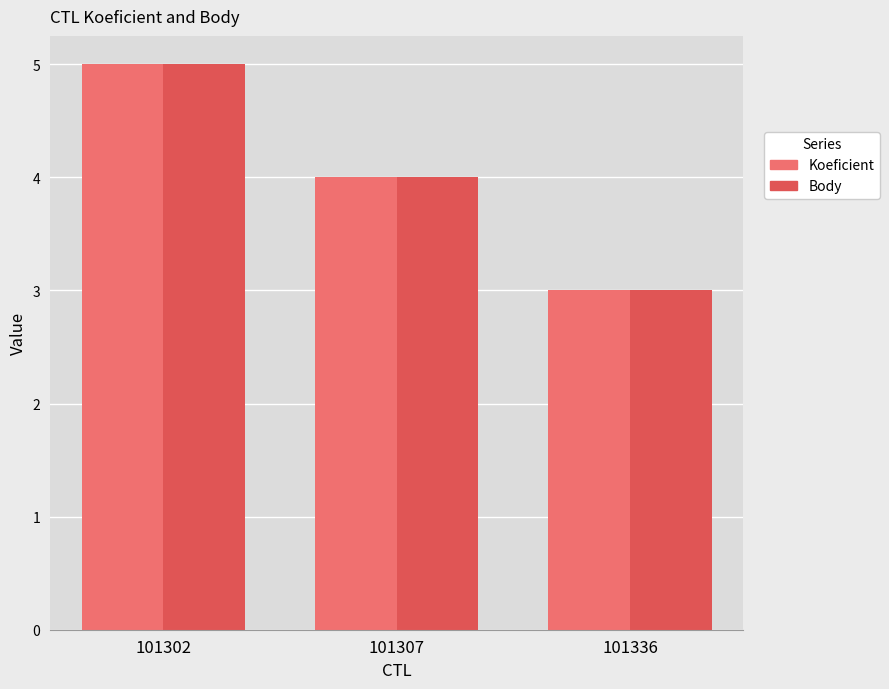

What is the value of the Koeficient bar at the 1st from the left?

5